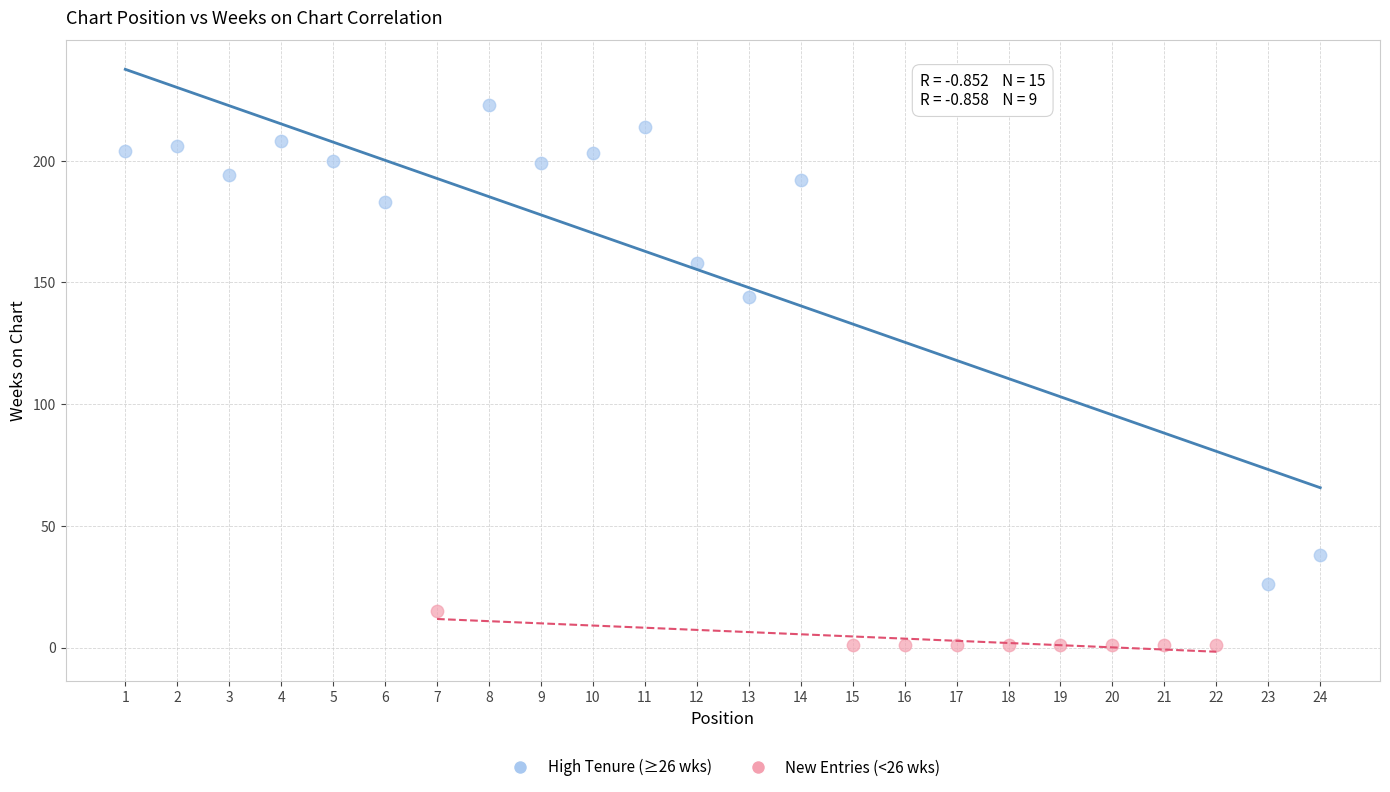

What are all the series names shown in the legend?

High Tenure (≥26 wks), New Entries (<26 wks)